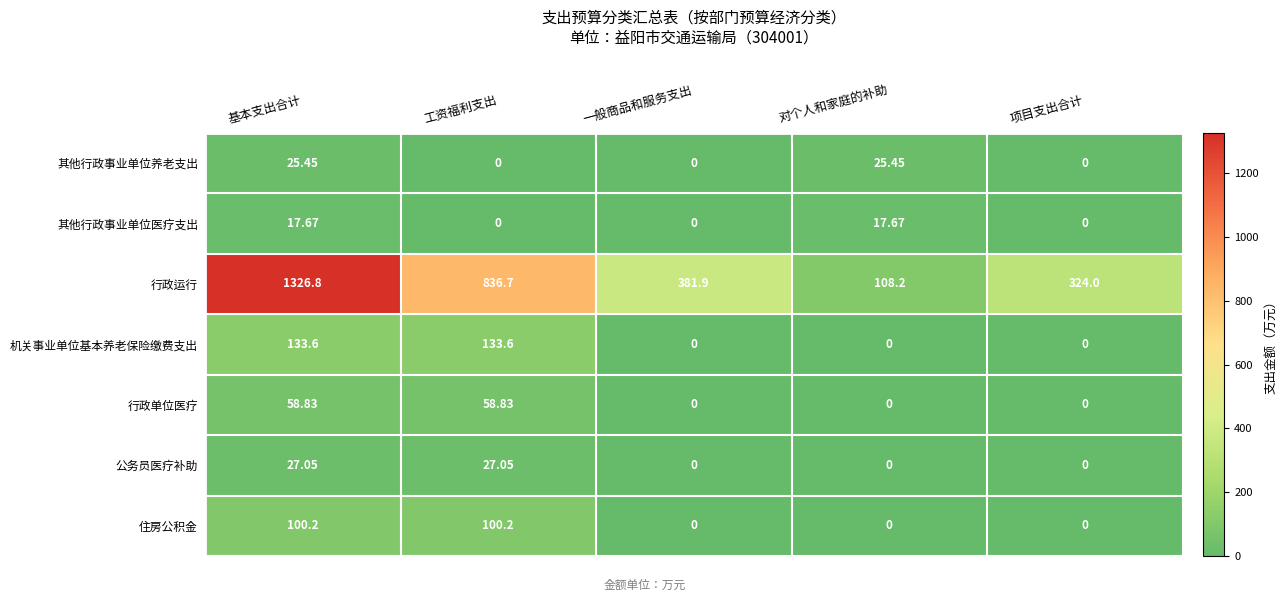

What is the total value across all series at 一般商品和服务支出?

381.9